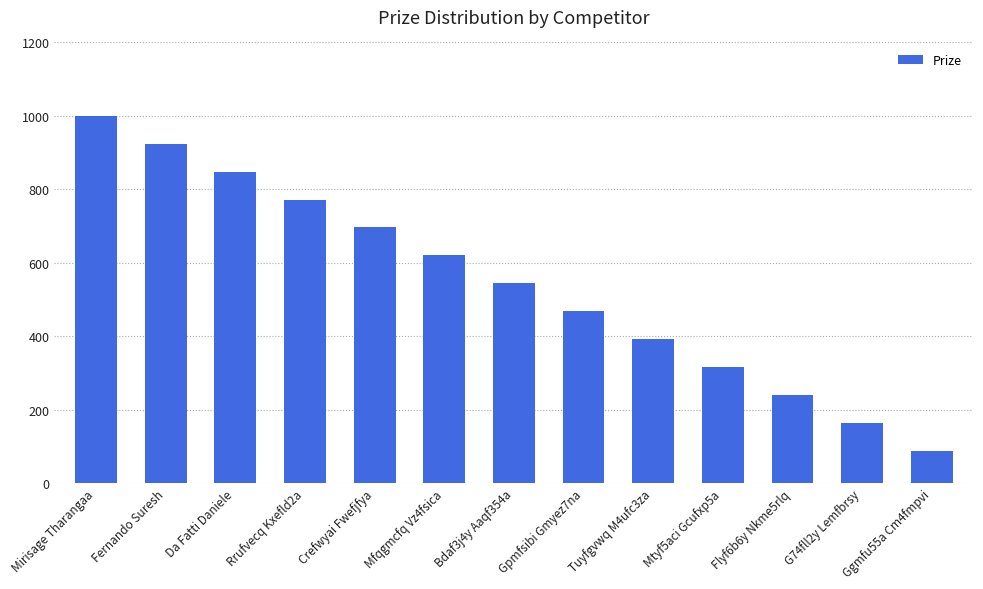

What is the label of the 13th bar from the left?

Ggmfu55a Cm4fmpvi